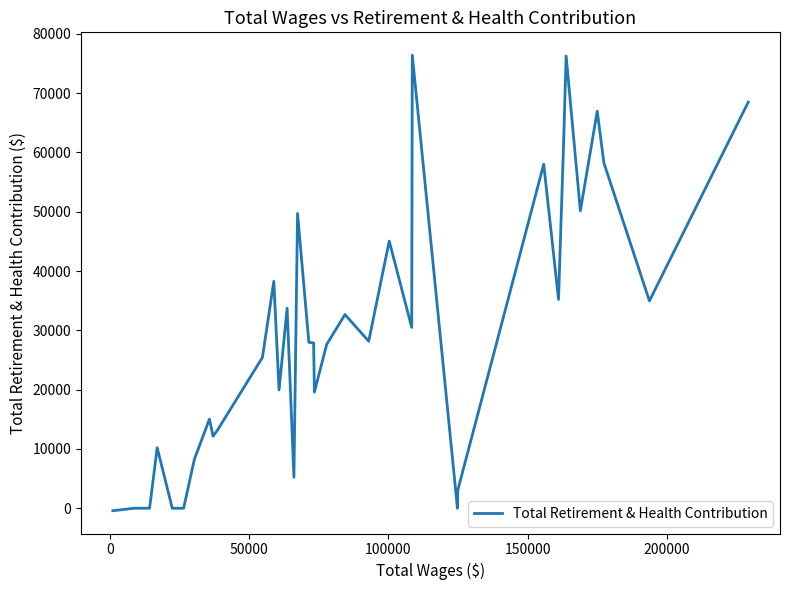

What is the greatest value displayed?

76403